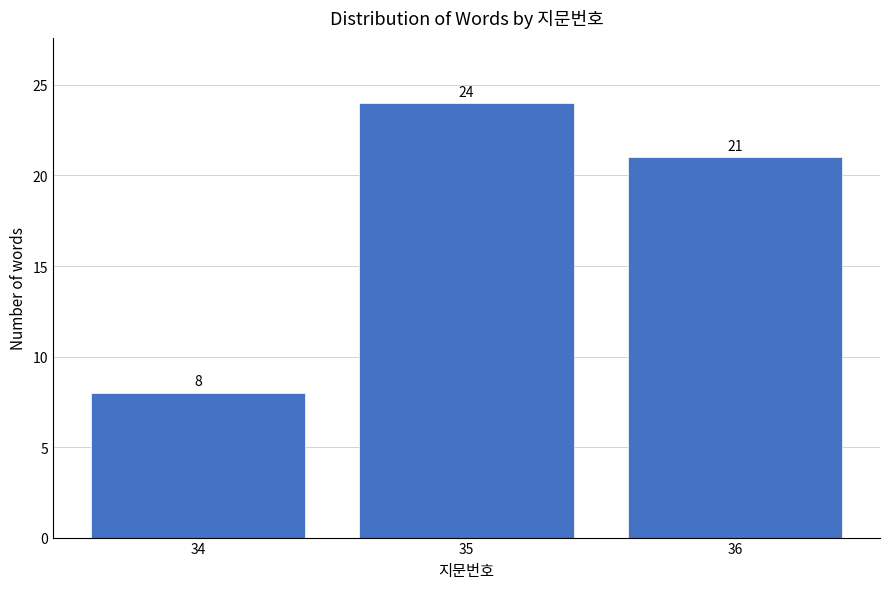

Reading right to left, transcribe all the data shown in this chart.

36=21	35=24	34=8